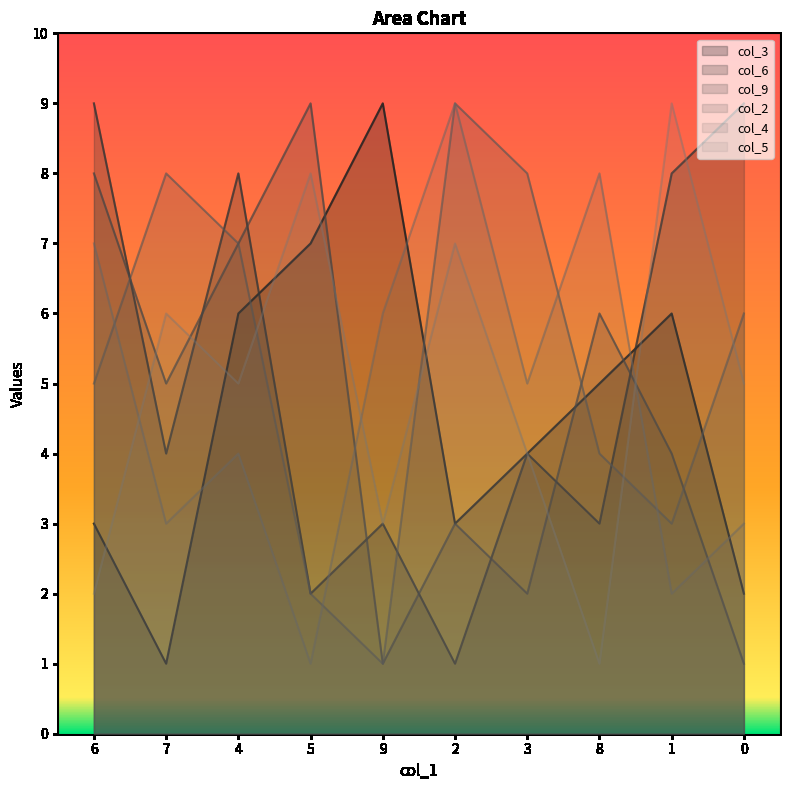

Between which two adjacent categories do col_5 and col_2 first intersect?

4 and 5